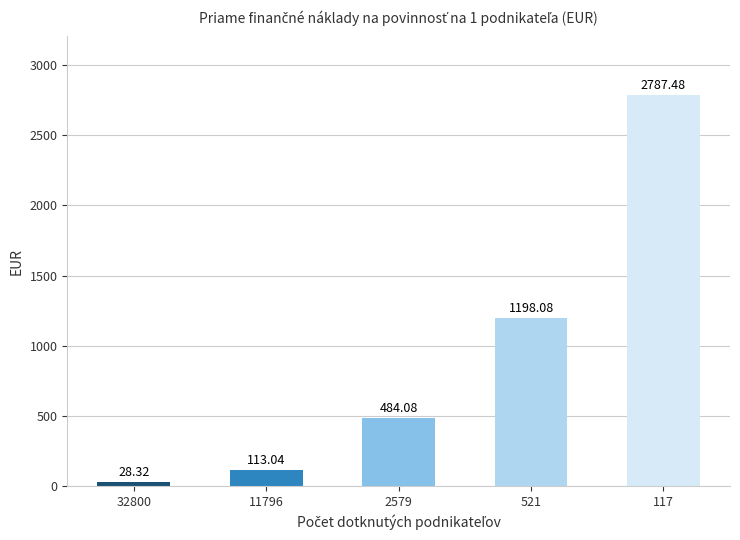

What is the difference between the values at 117 and 32800?

2759.2